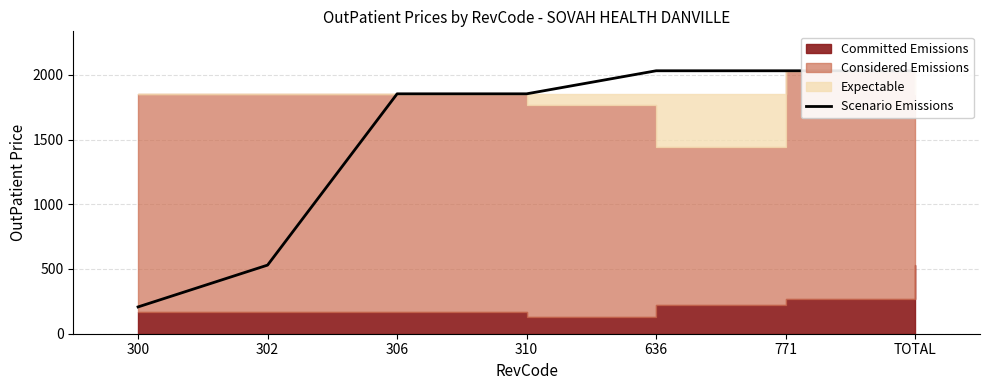

Reading left to right, transcribe all the data shown in this chart.

207	530	1853	1853	2031	2031	2031